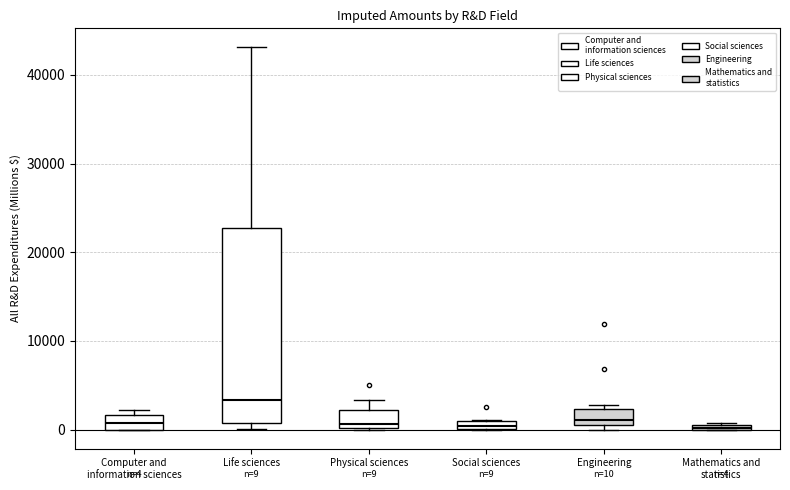

Which box is the tallest, from its lower edge to its upper edge?

Life sciences